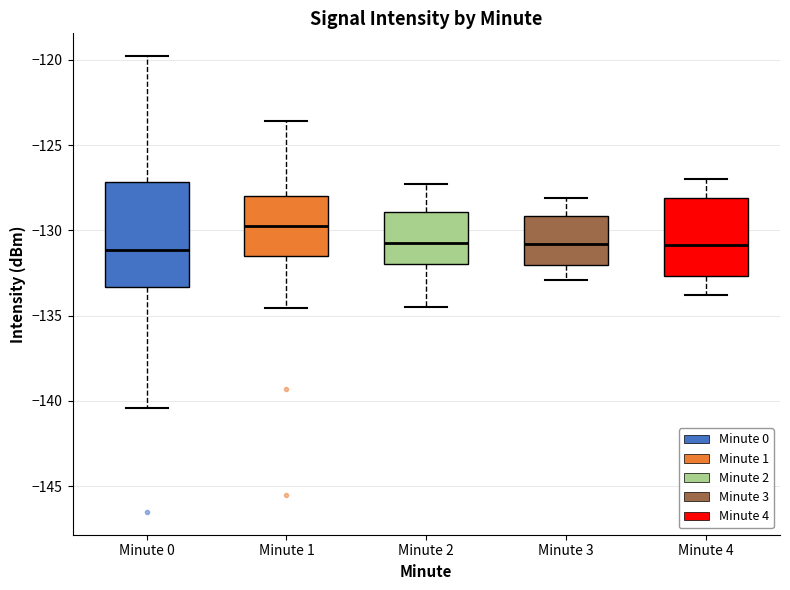

Which box is the tallest, from its lower edge to its upper edge?

Minute 0